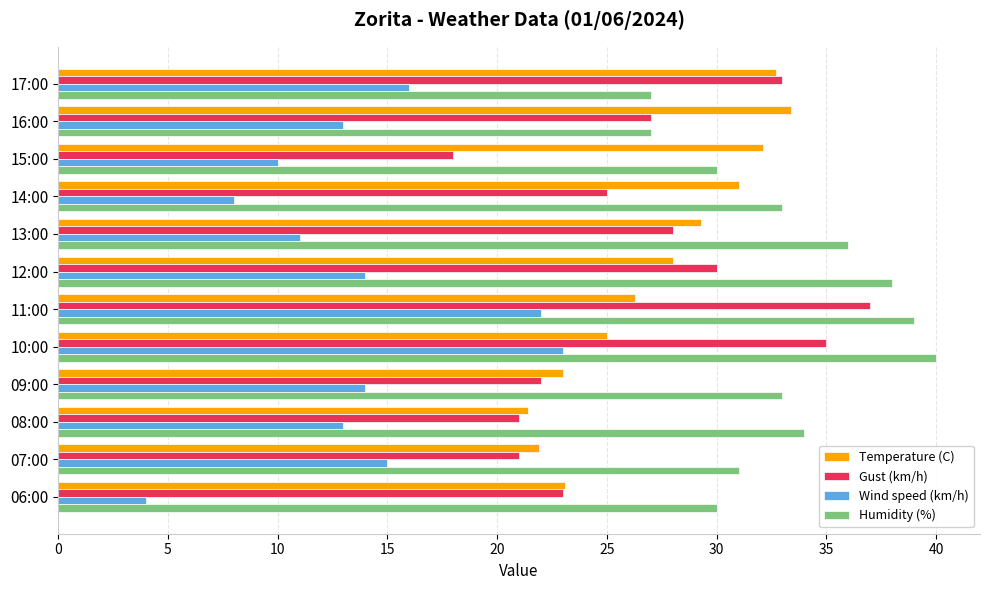

Is the value of Humidity (%) at 17:00 greater than the value of Wind speed (km/h) at 08:00?

Yes